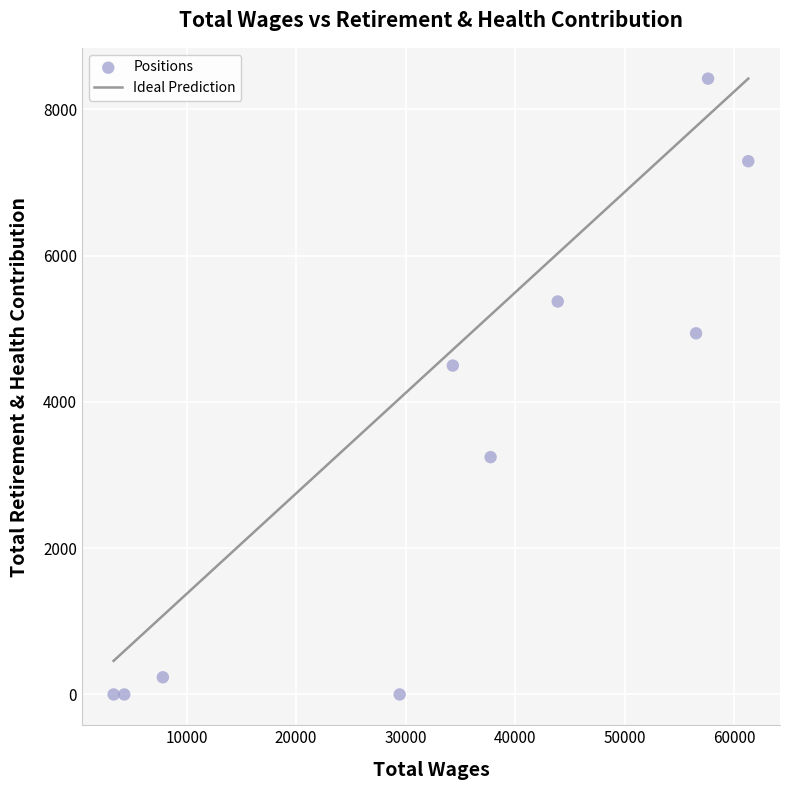

What Y value in the scatter plot is closest to 4210?

4497